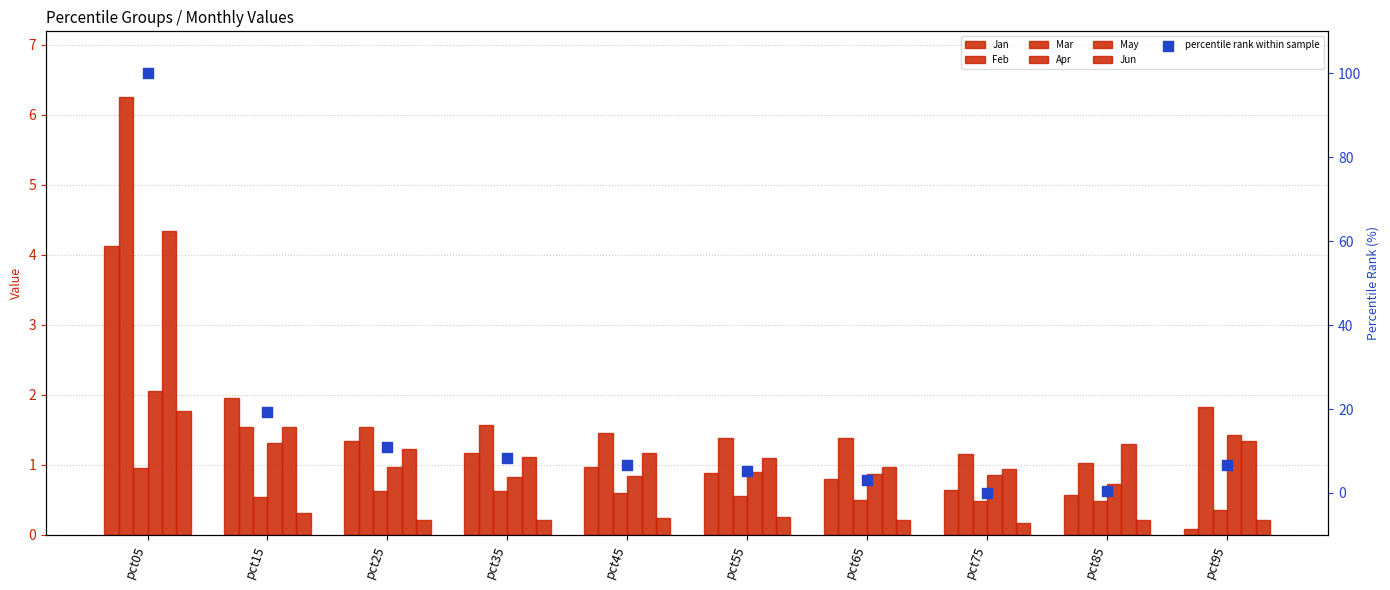

Which series contains the highest Y value?

Feb